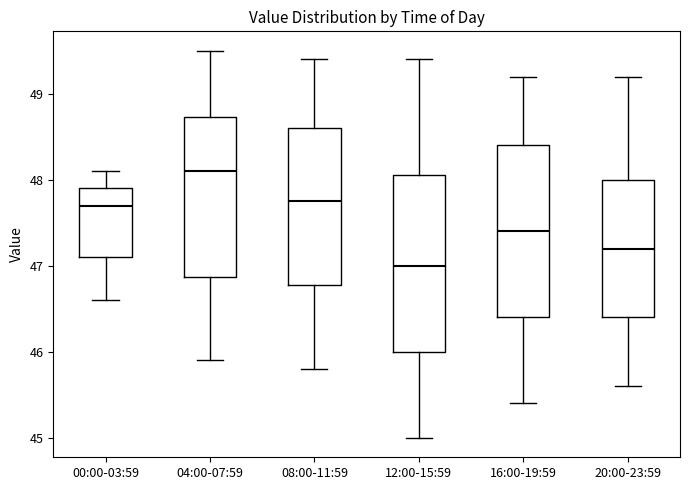

Reading left to right, transcribe this box plot: for each box, give where its median line is, the range the box spans, and where its two whiskers end, as read against the y-axis. The values are not printed on the chart, so give them approximately, as read against the axis.

00:00-03:59: median 47.7, box 47.1 to 47.9, whiskers 46.6 to 48.1
04:00-07:59: median 48.1, box 46.9 to 48.7, whiskers 45.9 to 49.5
08:00-11:59: median 47.8, box 46.8 to 48.6, whiskers 45.8 to 49.4
12:00-15:59: median 47.0, box 46.0 to 48.1, whiskers 45.0 to 49.4
16:00-19:59: median 47.4, box 46.4 to 48.4, whiskers 45.4 to 49.2
20:00-23:59: median 47.2, box 46.4 to 48.0, whiskers 45.6 to 49.2